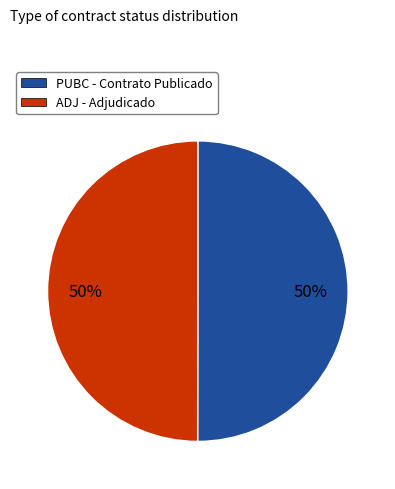

Approximately how many times larger is the value at ADJ - Adjudicado compared to PUBC - Contrato Publicado?

1.0